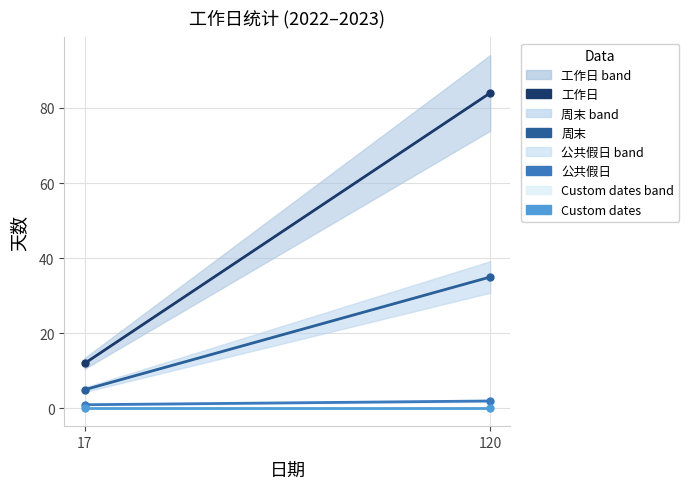

What are all the series names shown in the legend?

工作日, 周末, 公共假日, Custom dates